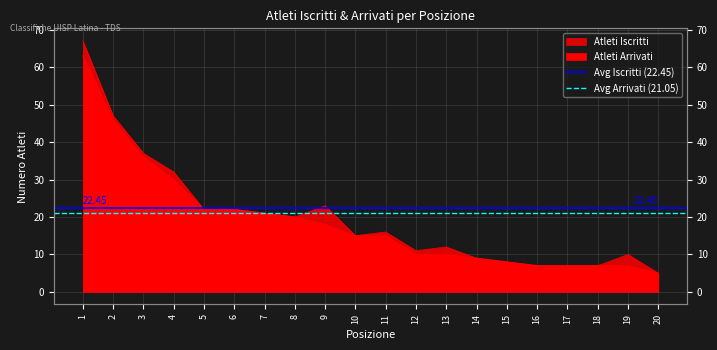

What is the value of the Avg Iscritti (22.45) point at the 2nd from the left?

22.4